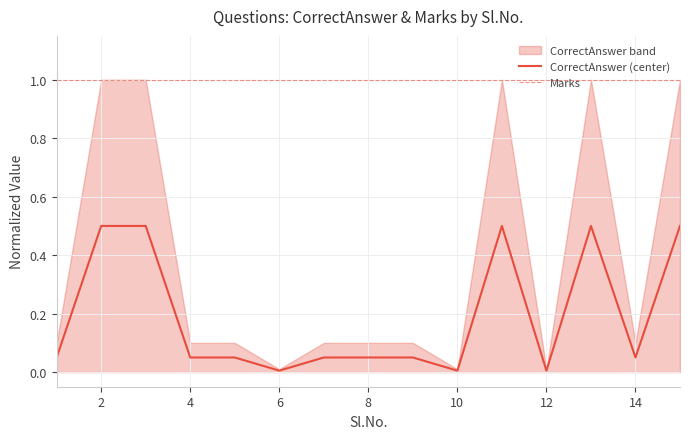

True or false: CorrectAnswer (center) and Marks intersect in this chart.

False